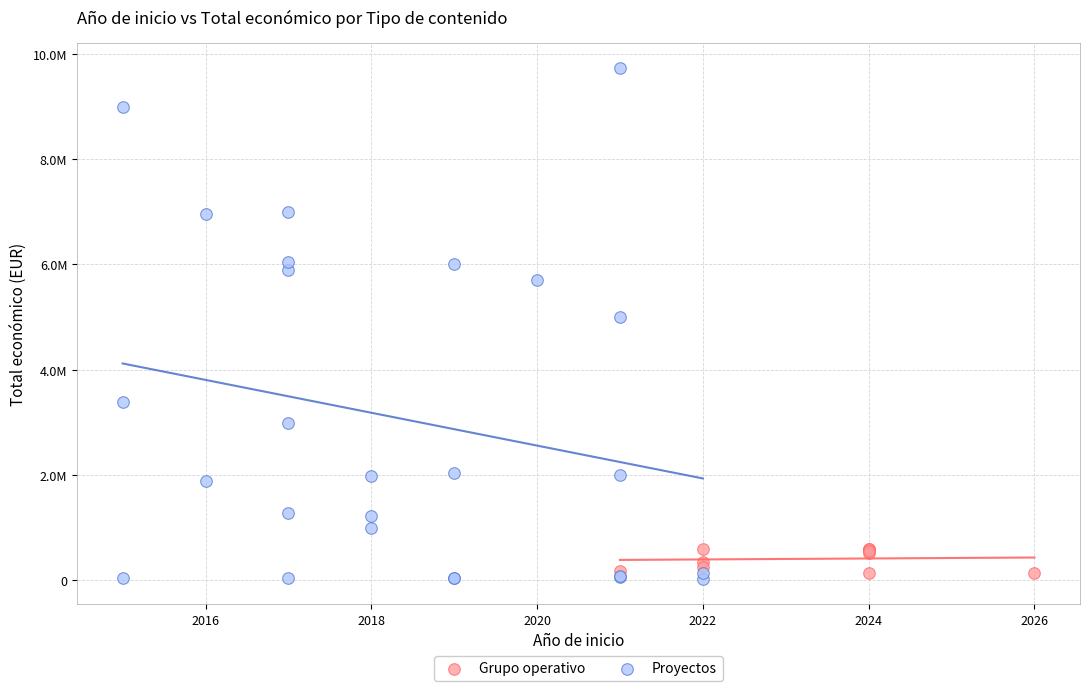

What are all the series names shown in the legend?

Grupo operativo, Proyectos